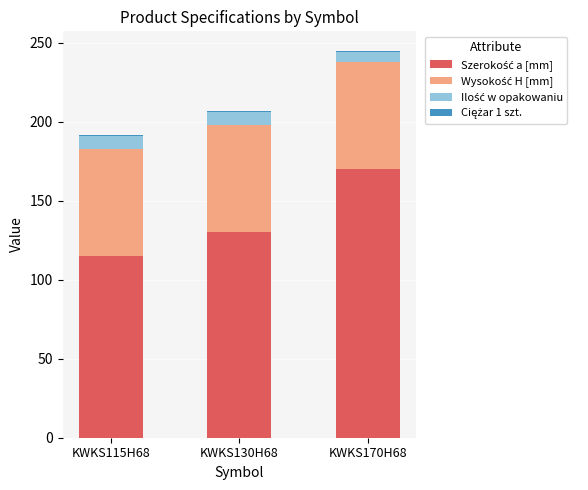

What is the label of the 3rd bar from the left?

KWKS170H68